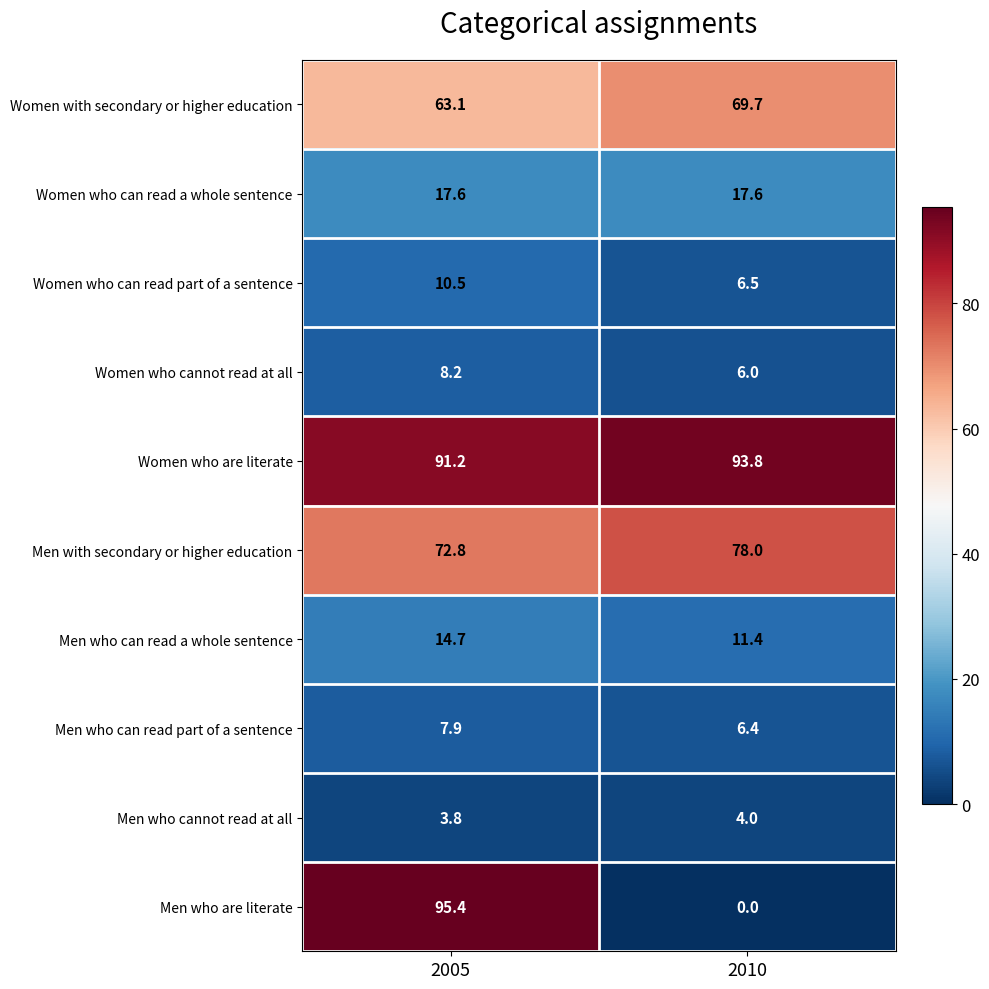

What value does the Men with secondary or higher education series have at 2010?

78.0